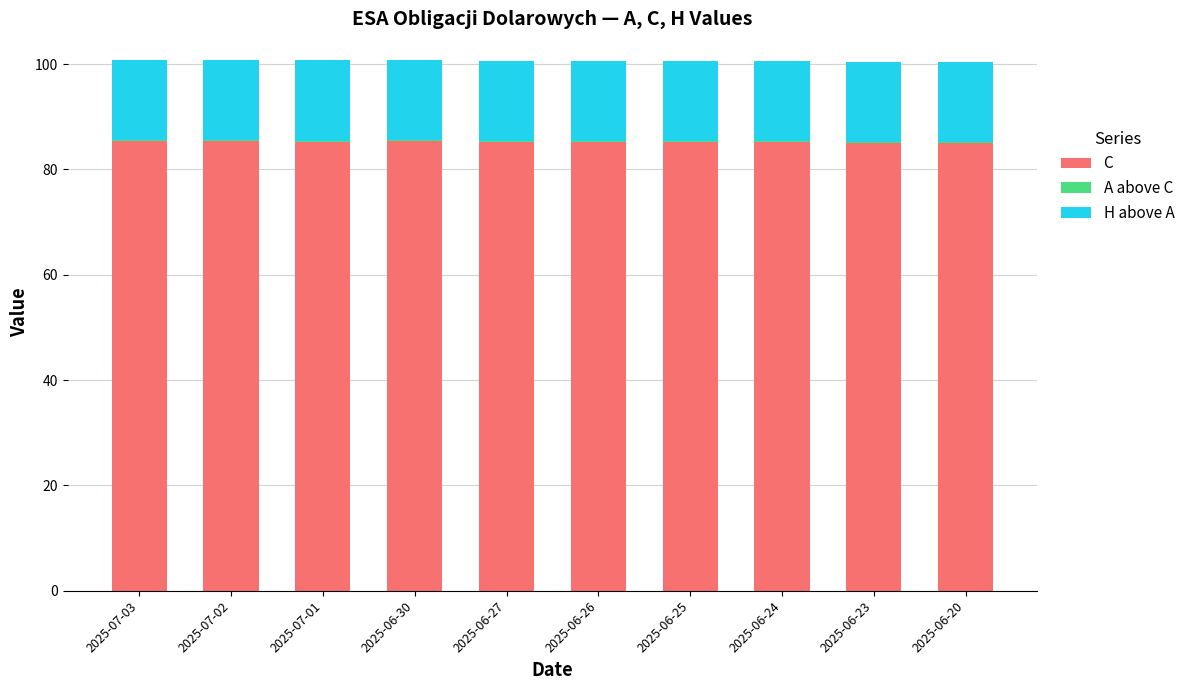

What is the highest value of the C series?

85.4